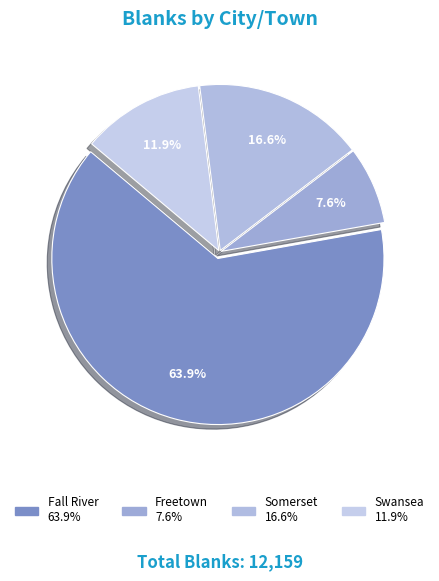

To the nearest percent, what portion does Freetown represent?

8%